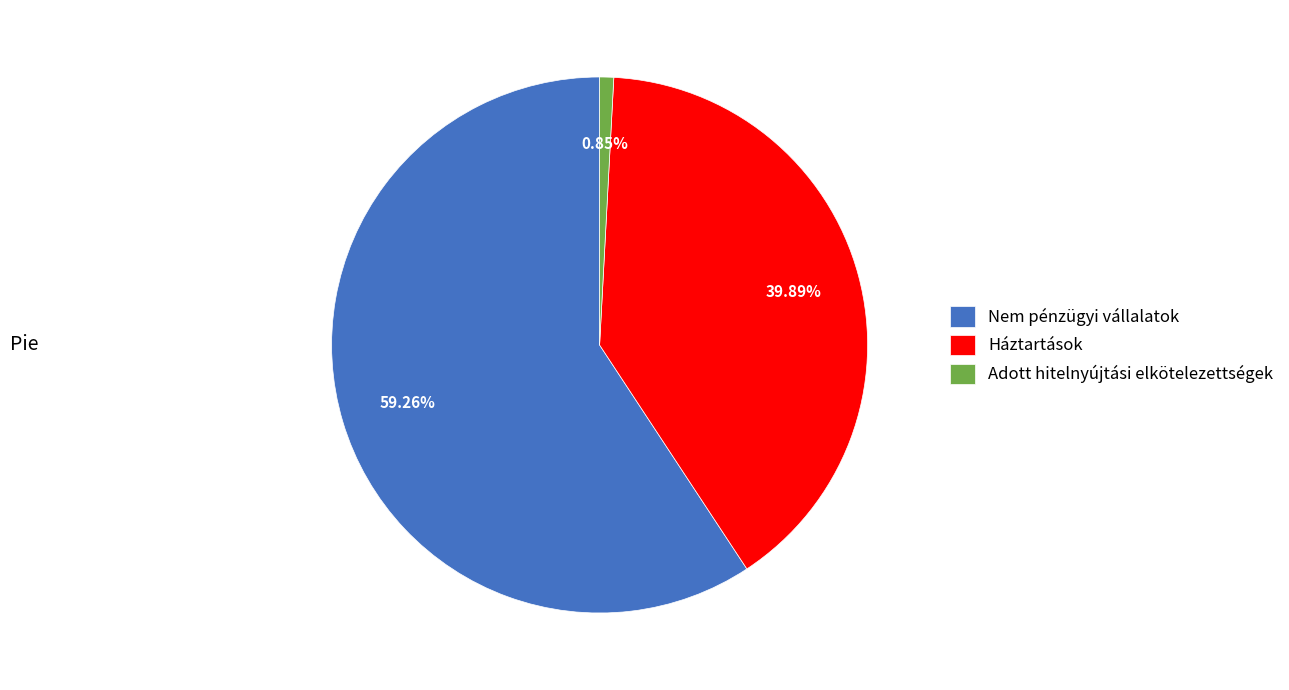

Rank the categories by value from highest to lowest.

Nem pénzügyi vállalatok, Háztartások, Adott hitelnyújtási elkötelezettségek